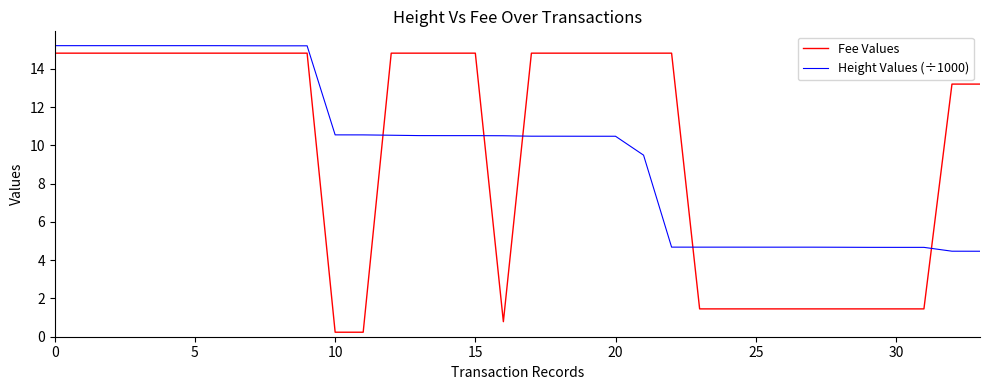

What is the average value of the Height Values (÷1000) series?

9.8